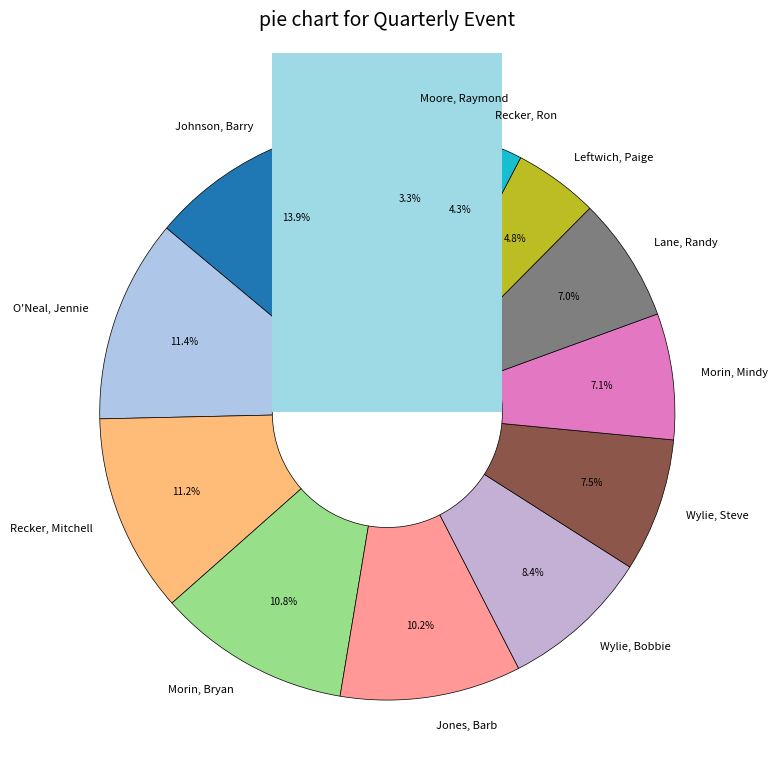

What is the smallest slice in the pie chart?

Moore, Raymond